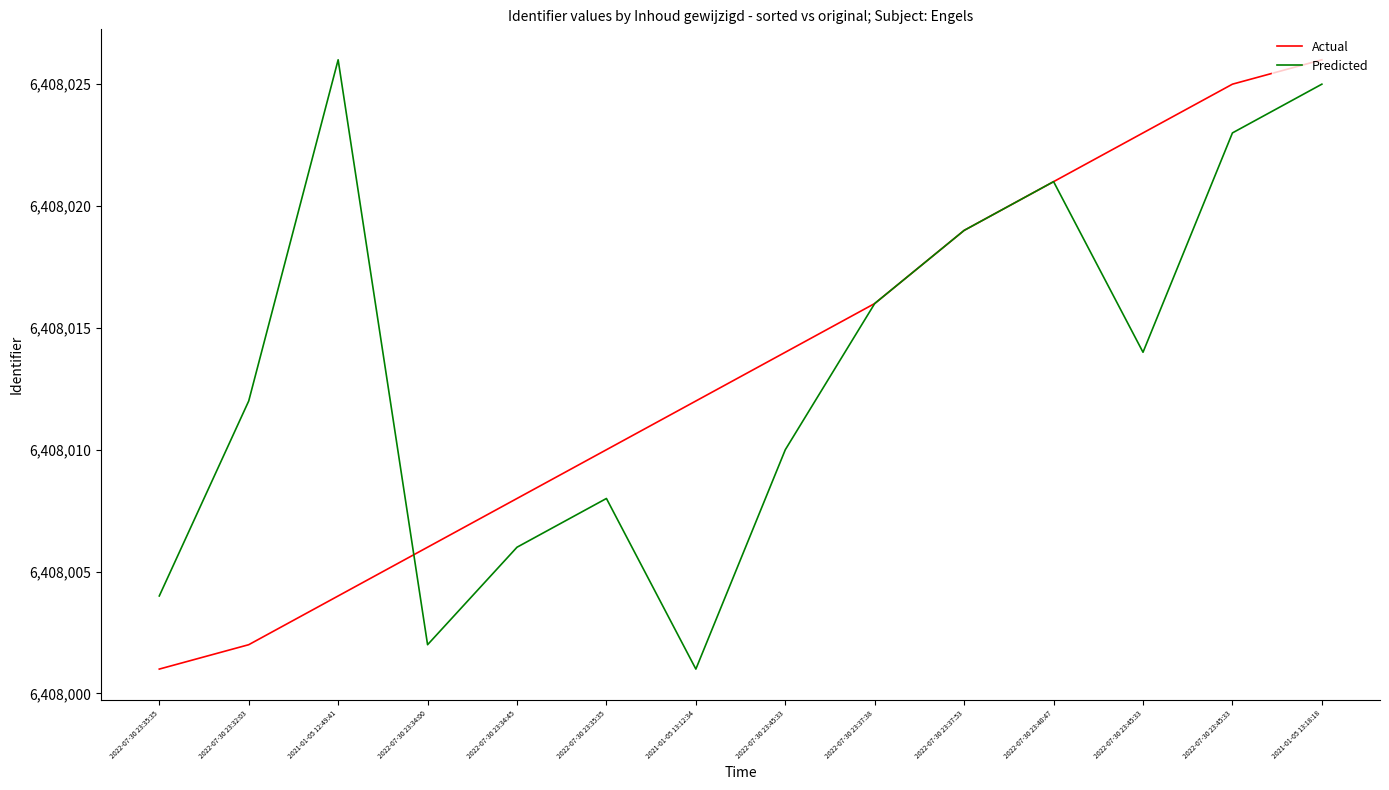

Between which two adjacent categories do Actual and Predicted first intersect?

2021-01-05 12:49:41 and 2022-07-30 23:34:00